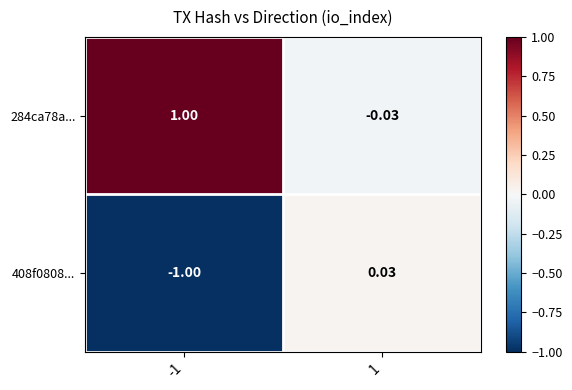

How many series are shown in this chart?

2